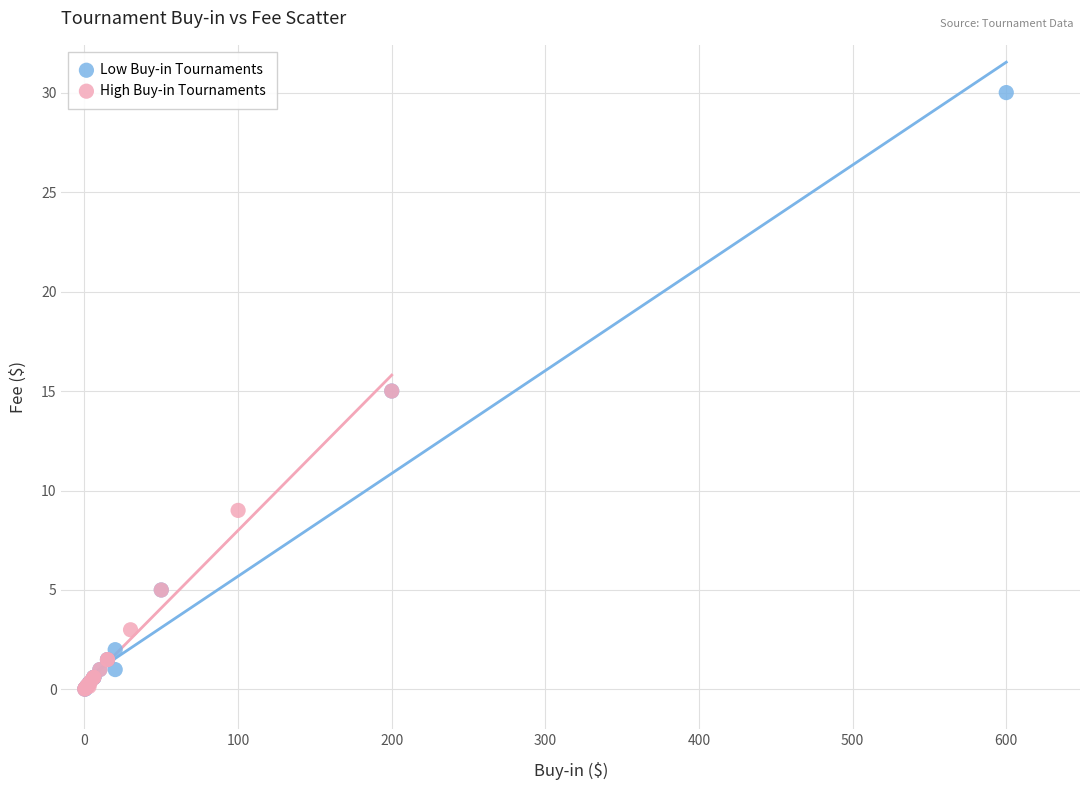

Which series contains the highest Y value?

Low Buy-in Tournaments